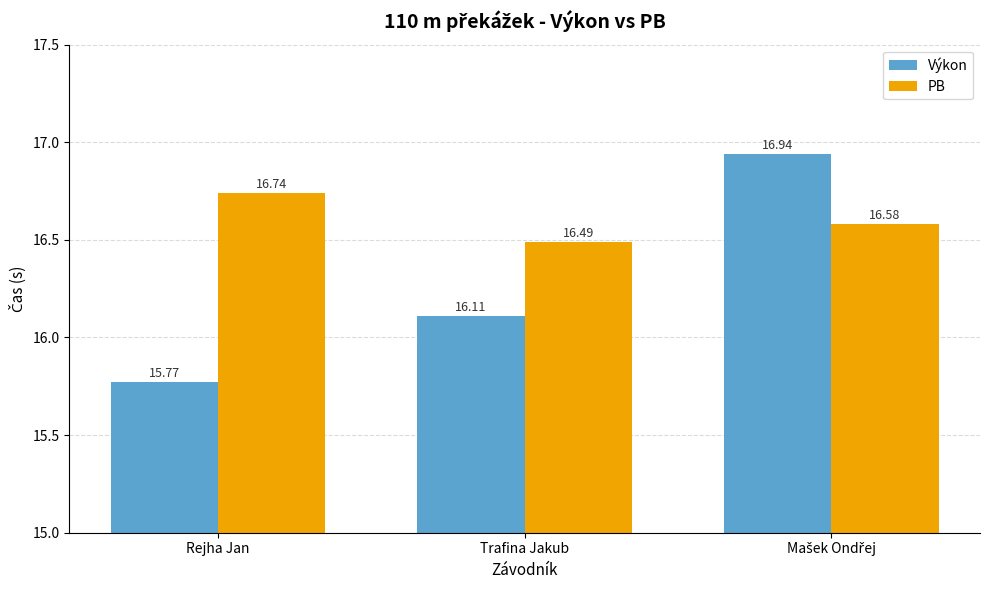

How many groups of bars are there?

3